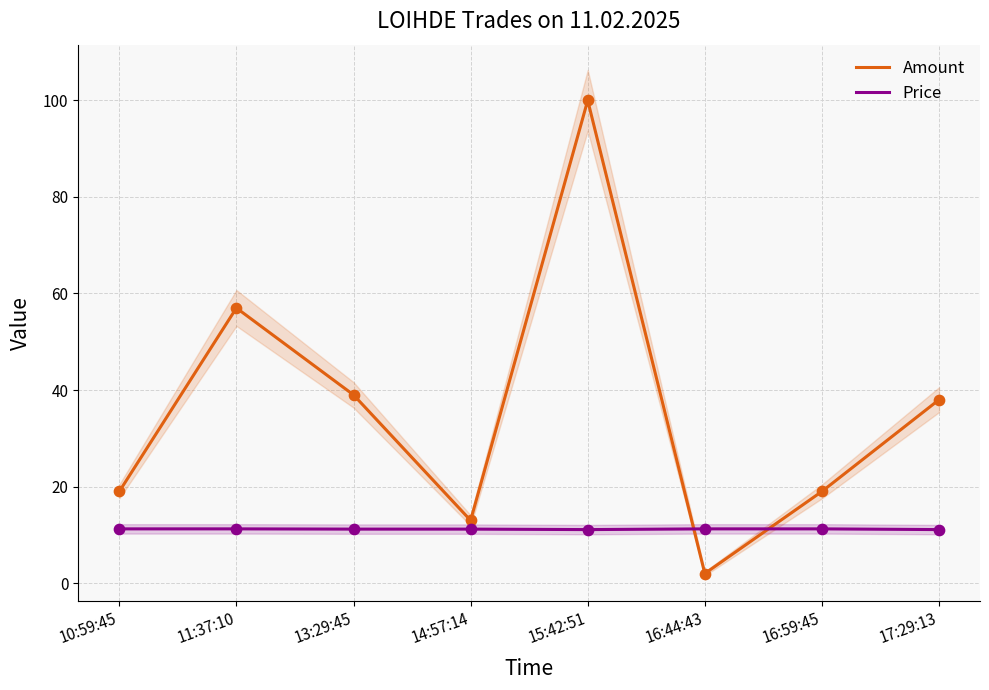

What are all the series names shown in the legend?

Amount, Price